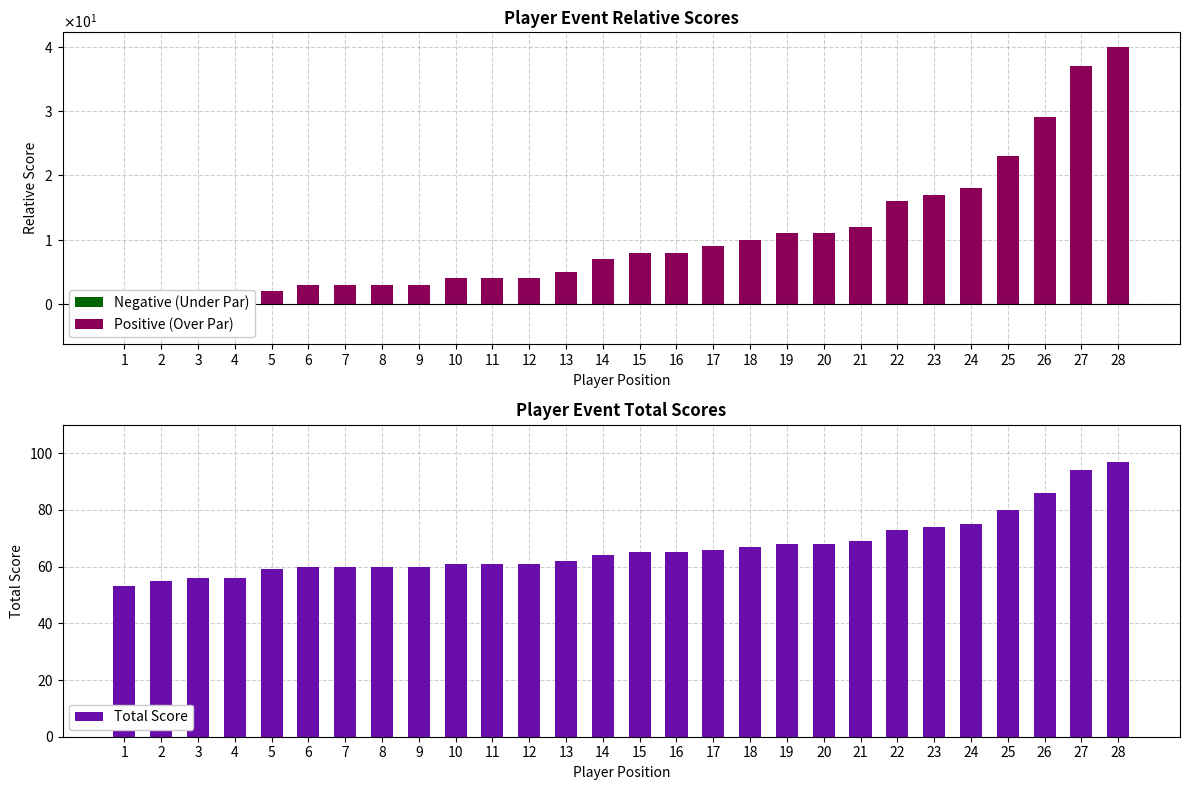

Between 13 and 21, which series saw the biggest shift?

Positive (Over Par)